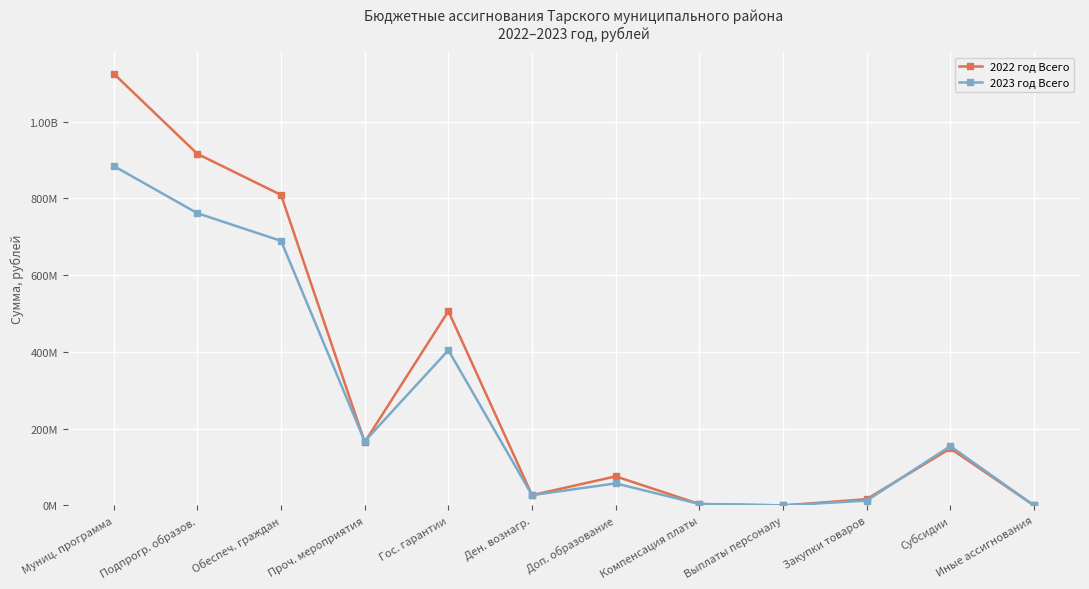

What are all the series names shown in the legend?

2022 год Всего, 2023 год Всего